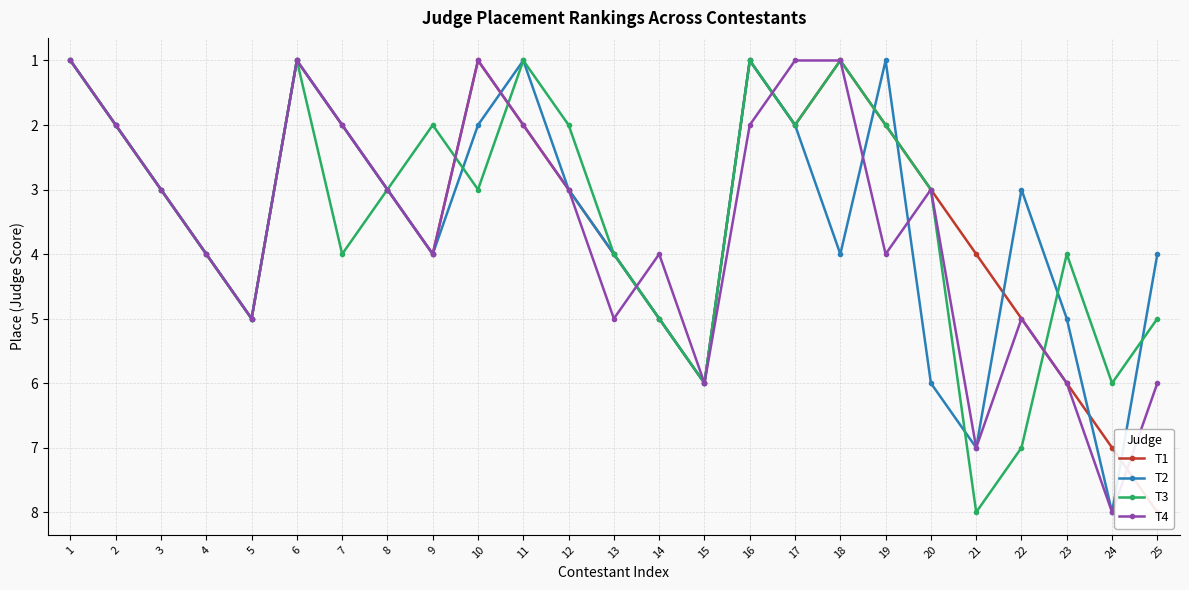

What is the value of the T2 point at the 5th from the left?

5